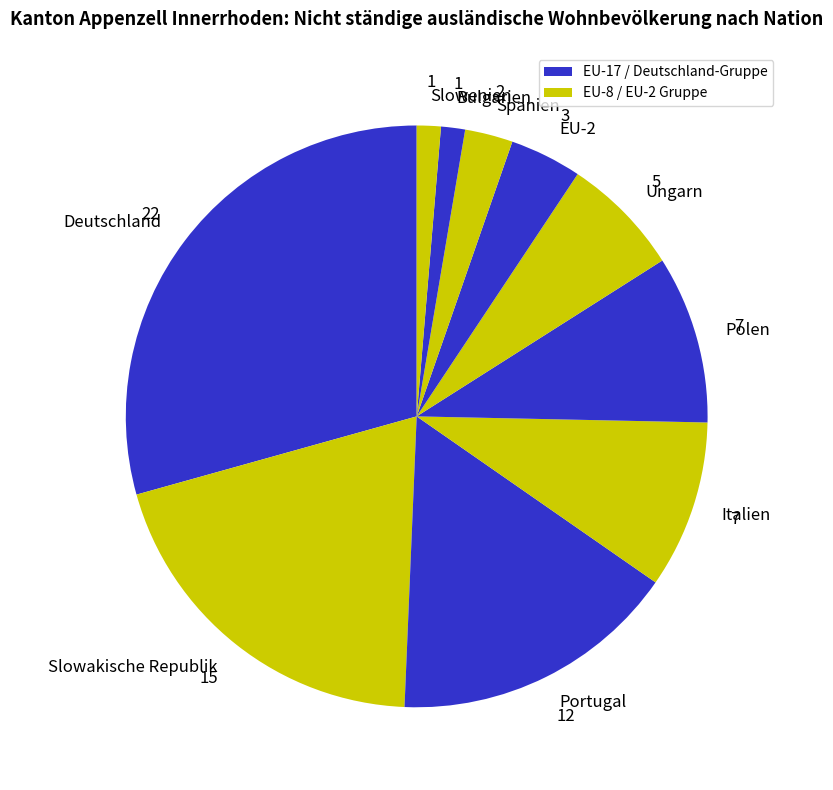

Is the sum of Italien and Deutschland greater than half?

No